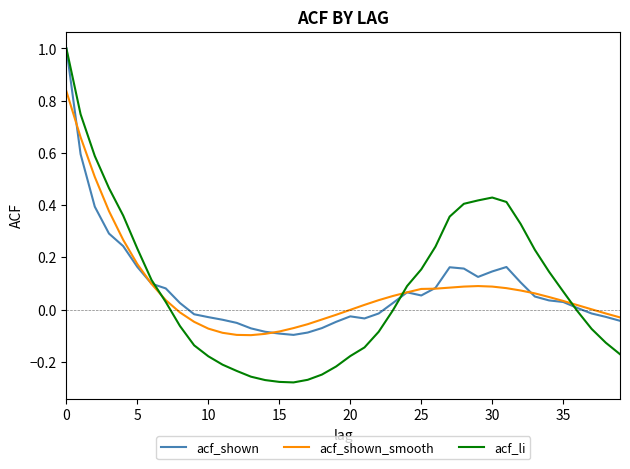

Which series has the widest spread of values?

acf_li